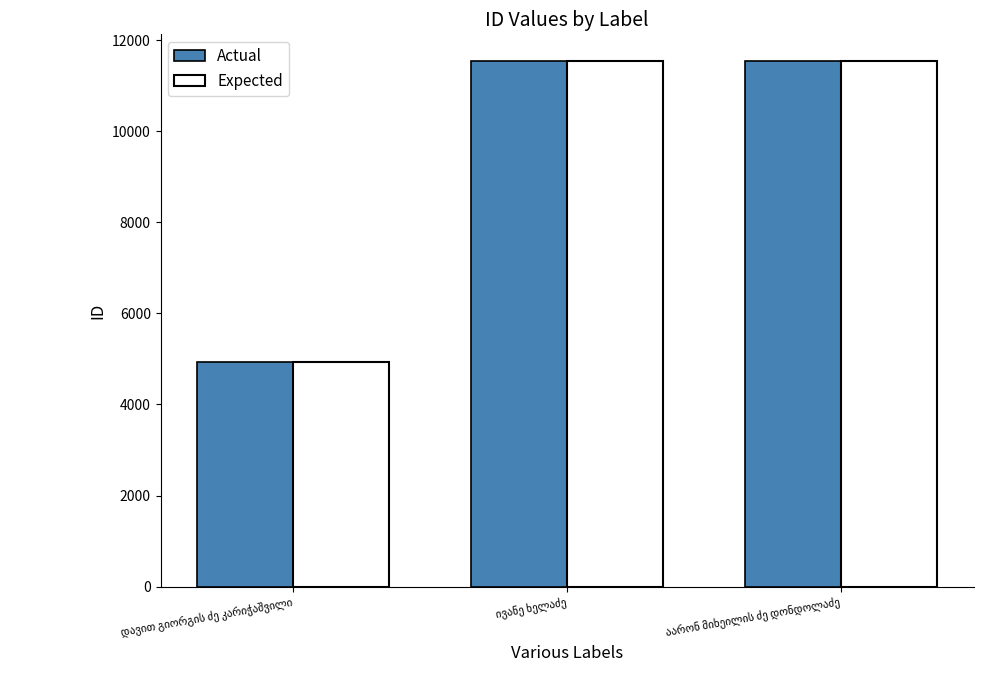

What is the maximum value shown in the chart?

11550